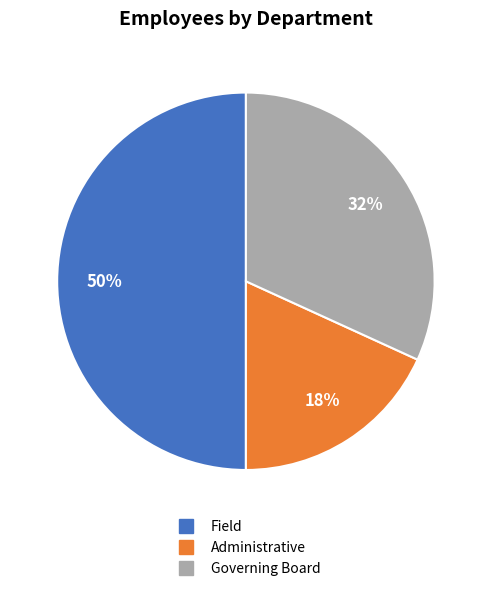

Do Field and Governing Board together represent more than half of the pie?

Yes